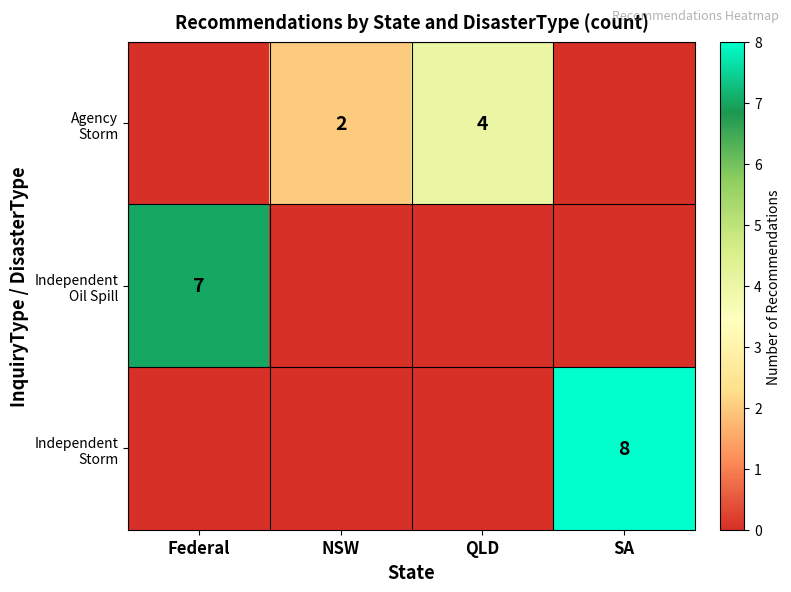

The row_2 series shows 3 at SA. True or false?

False